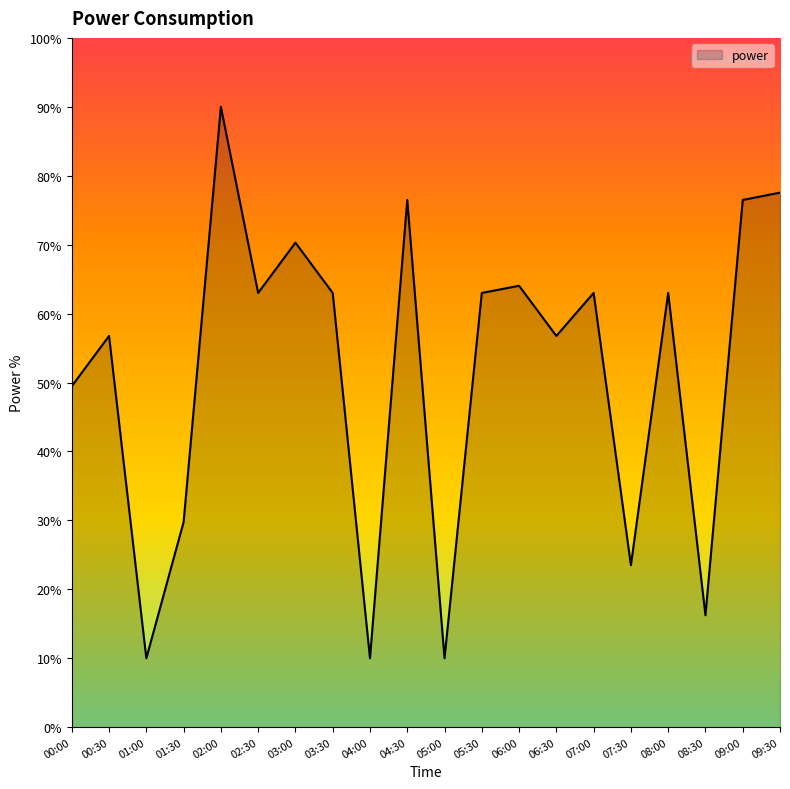

True or false: the data has more than 1 interior local peaks.

True